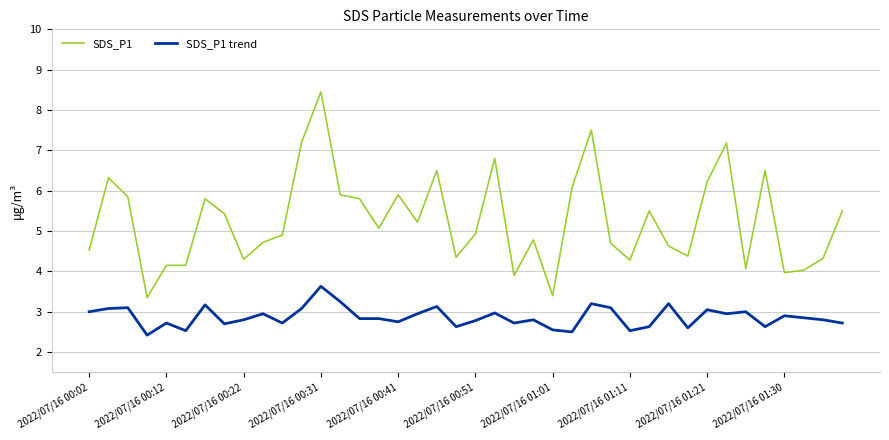

True or false: SDS_P1 has more than 0 interior local peaks.

True